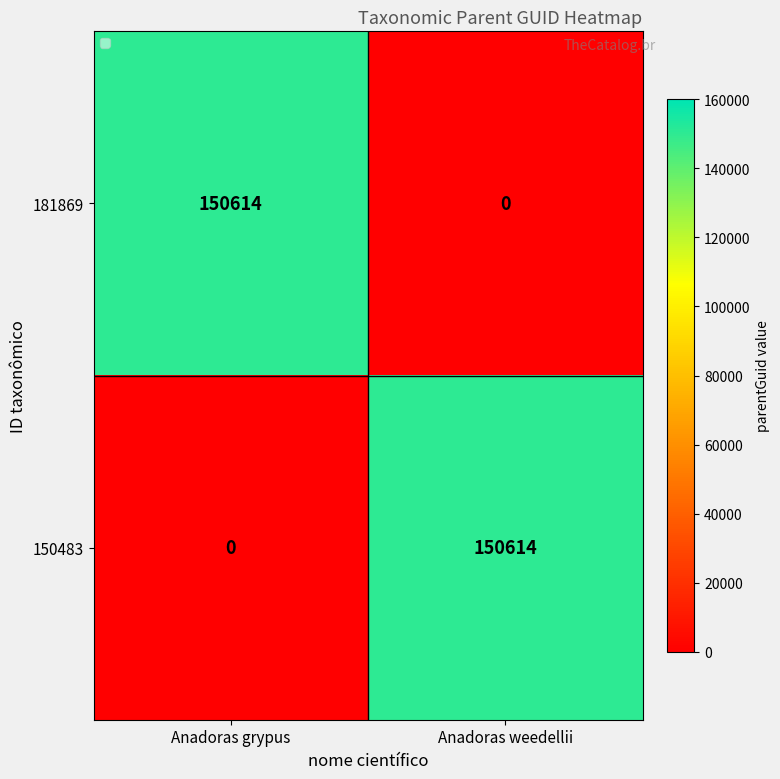

What is the spread (max minus min) of values at Anadoras weedellii?

150614